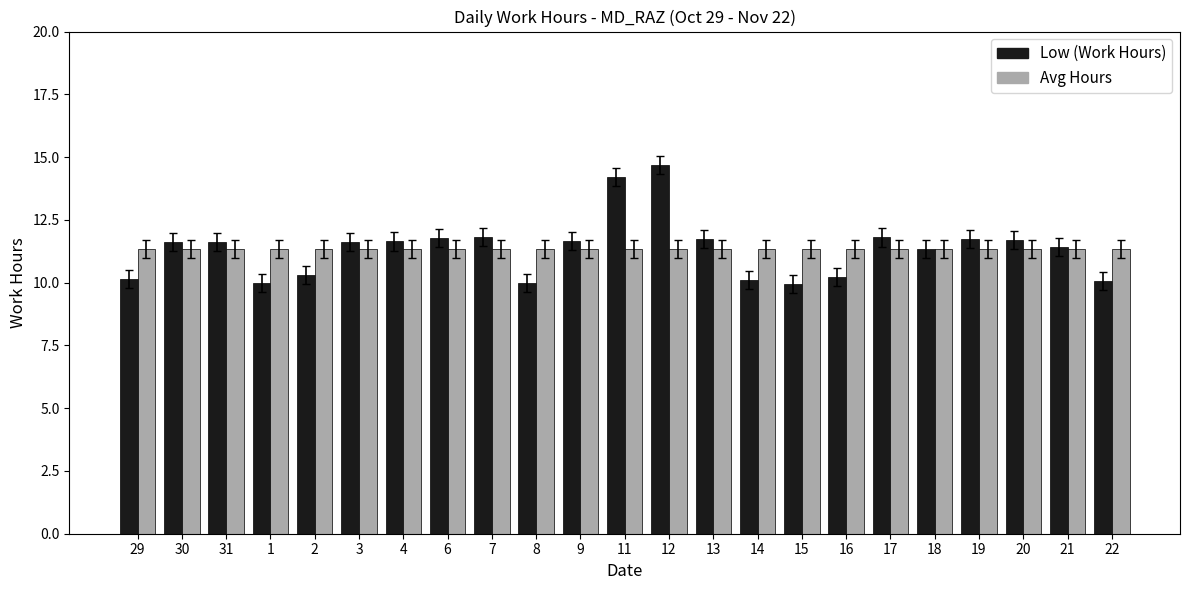

What is the minimum value shown in the chart?

10.0